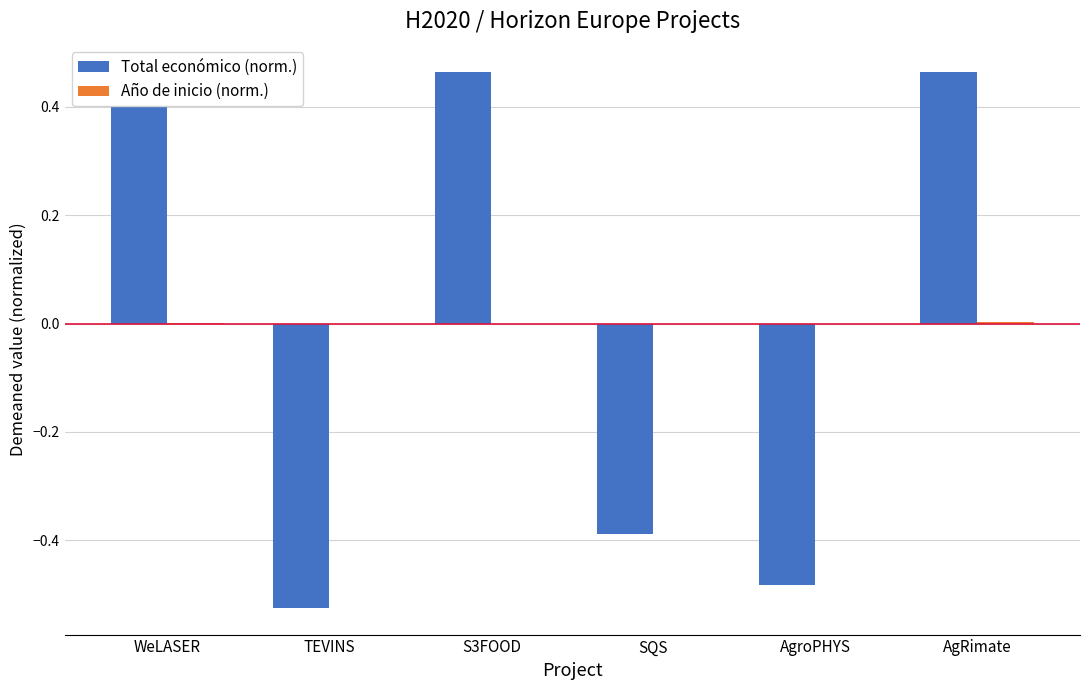

What value does the Total económico (norm.) series have at SQS?

-0.4